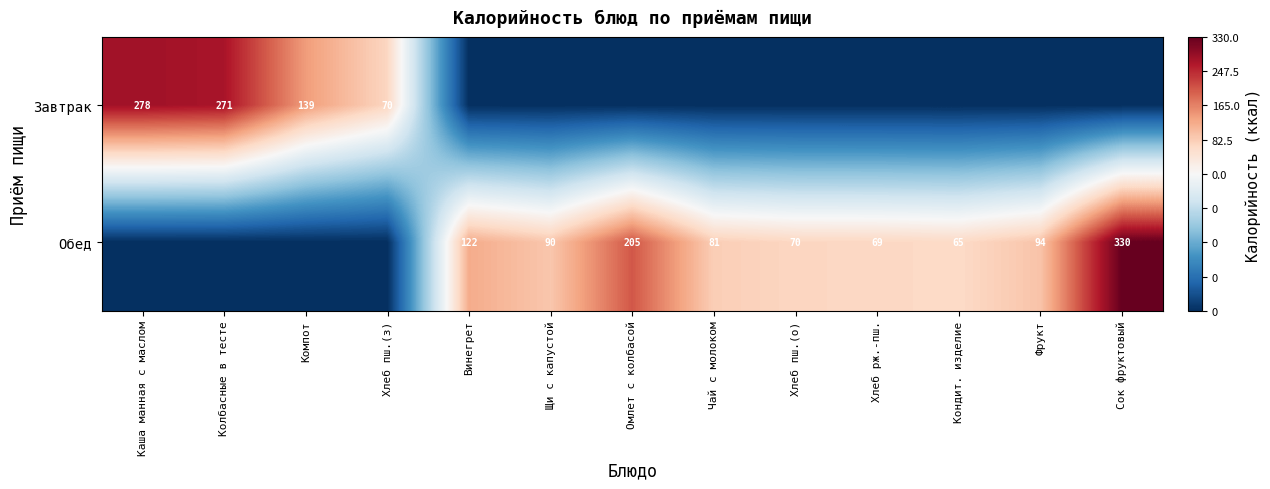

True or false: Завтрак has a value of 155 at Колбасные в тесте.

False